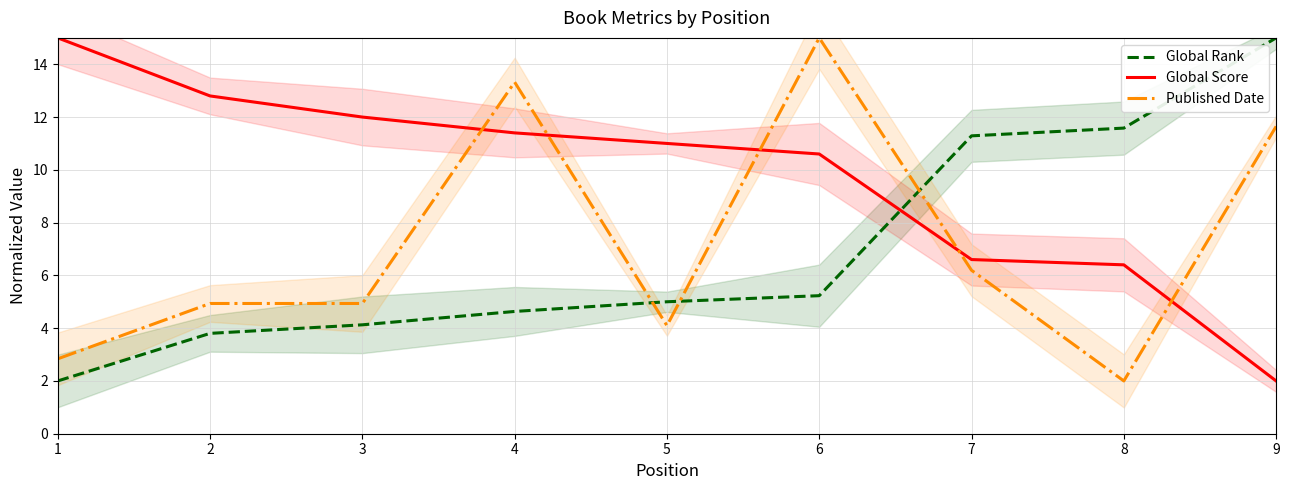

True or false: Global Rank has a value of 5.2 at 6.

True